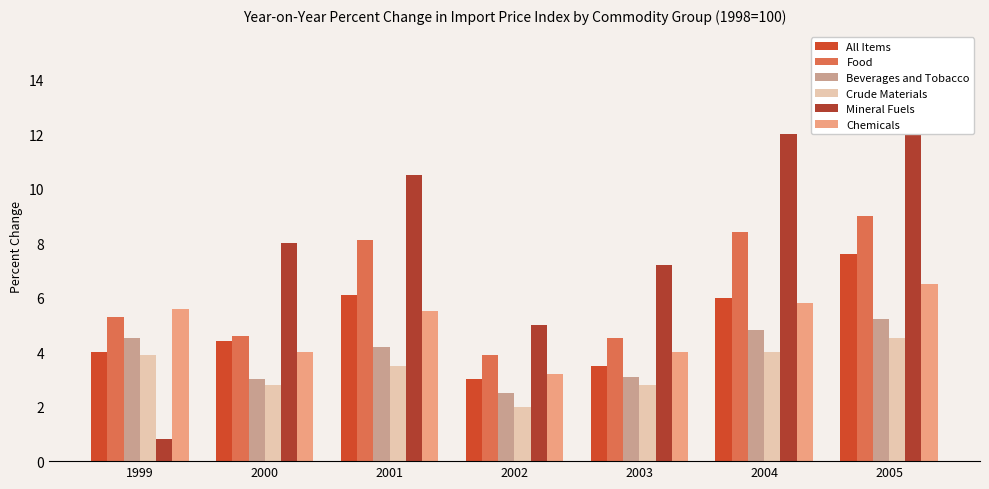

What are all the series names shown in the legend?

All Items, Food, Beverages and Tobacco, Crude Materials, Mineral Fuels, Chemicals